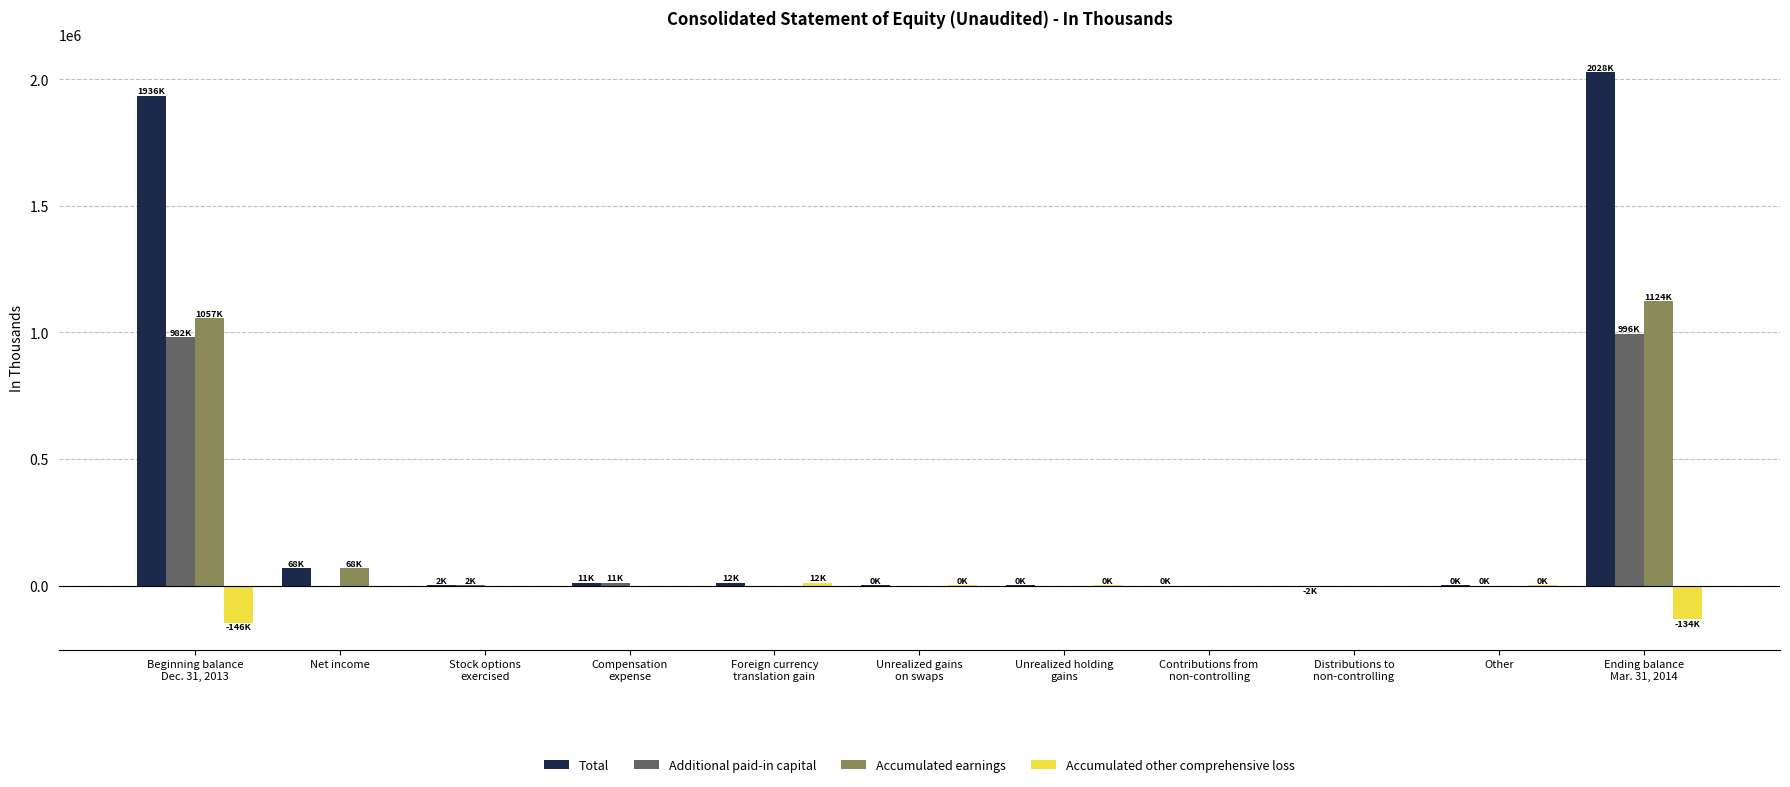

The value of Accumulated earnings at Distributions to
non-controlling is 0. True or false?

True